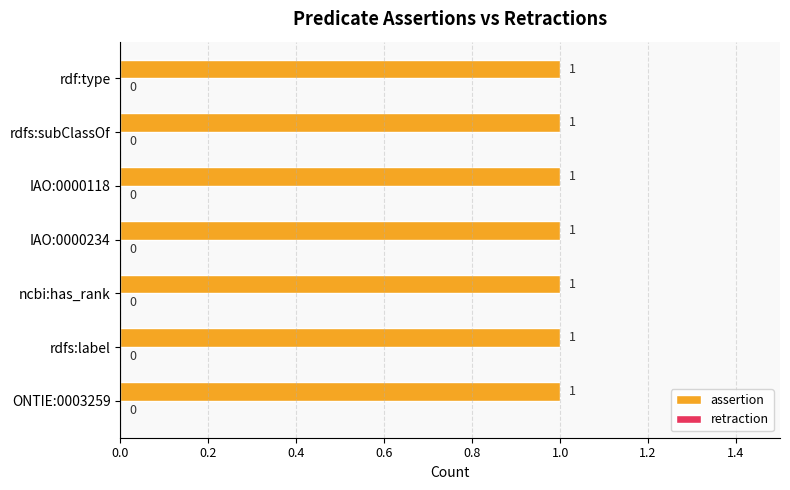

Count the number of data series in this chart.

2